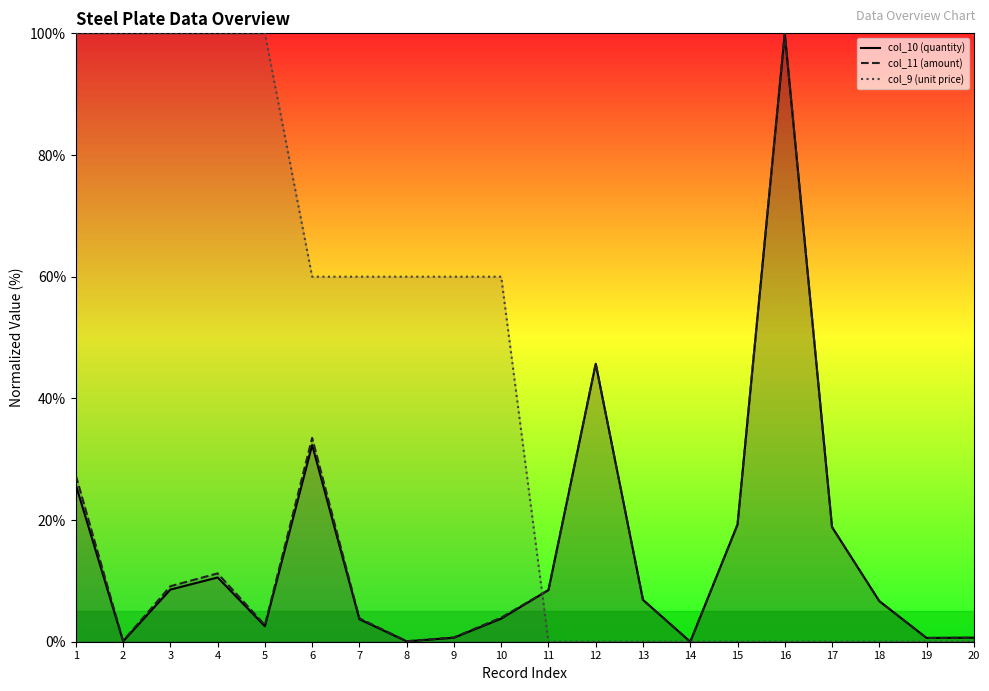

What is the maximum value shown in the chart?

100.0